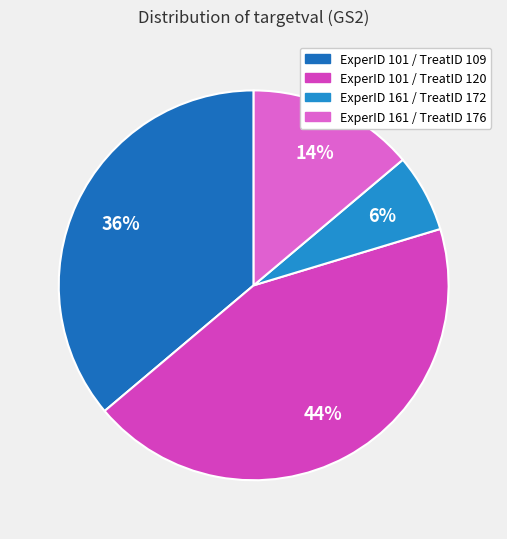

To the nearest percent, what is the difference between the largest and smallest slice percentages?

37%